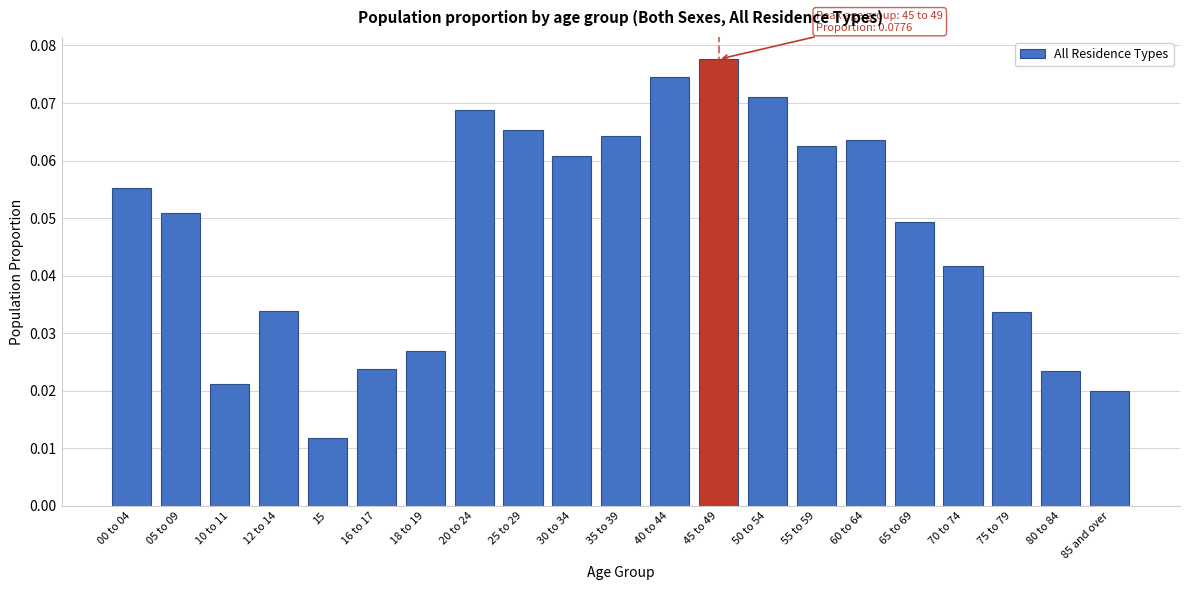

What position from the left is 30 to 34?

10